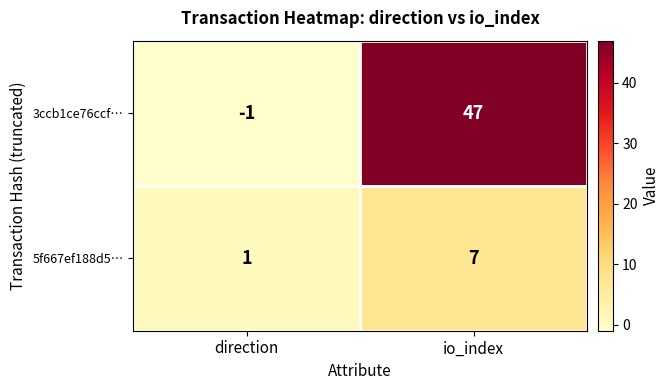

What is the maximum value shown in the chart?

47